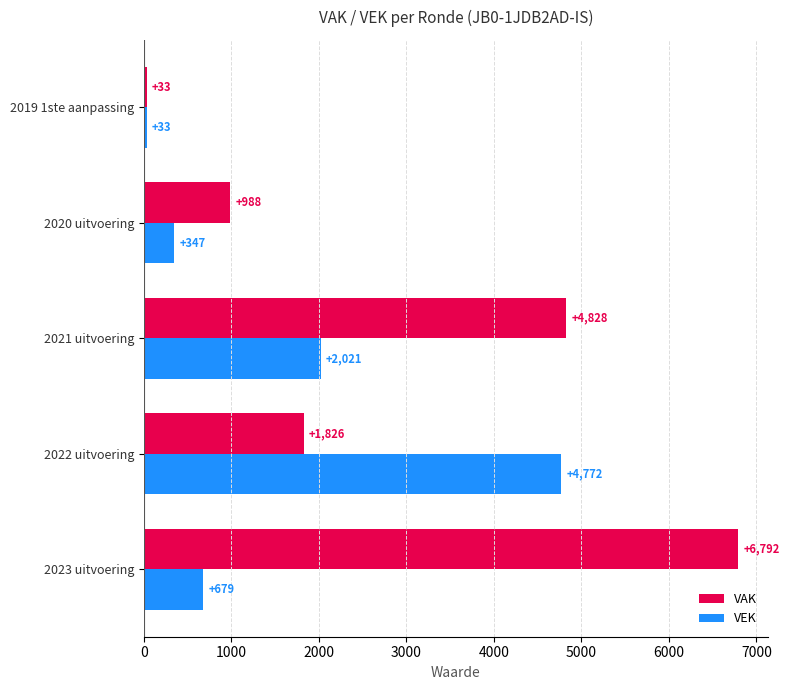

Which series has the largest range (max minus min)?

VAK